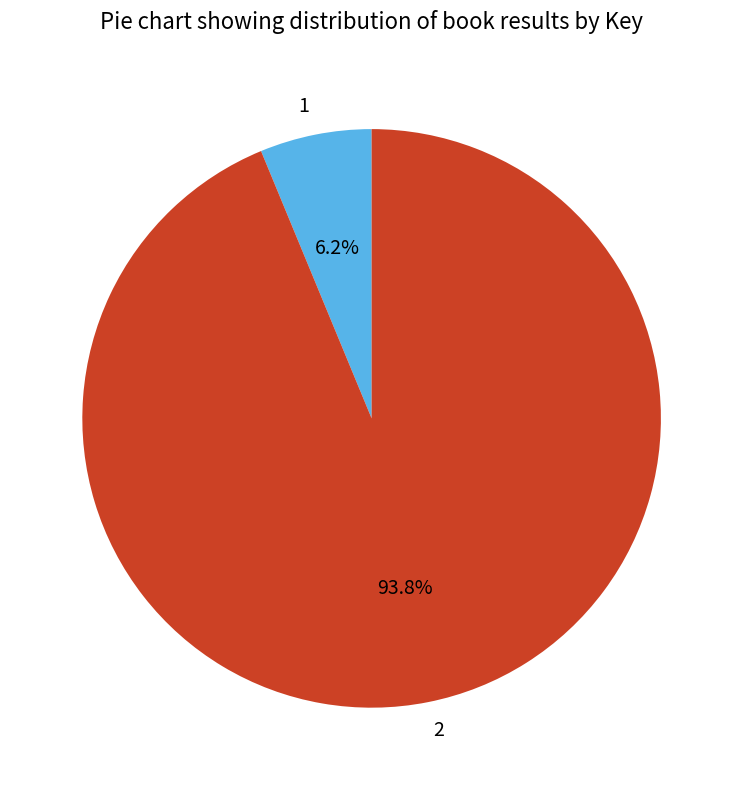

What is the largest slice in the pie chart?

2